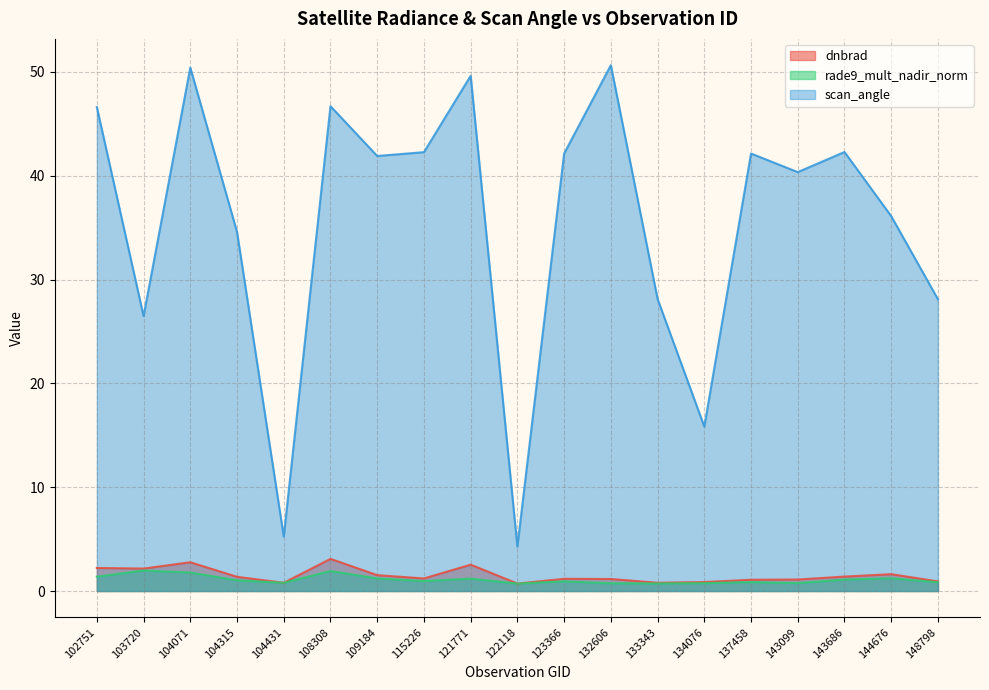

True or false: dnbrad and scan_angle intersect in this chart.

False